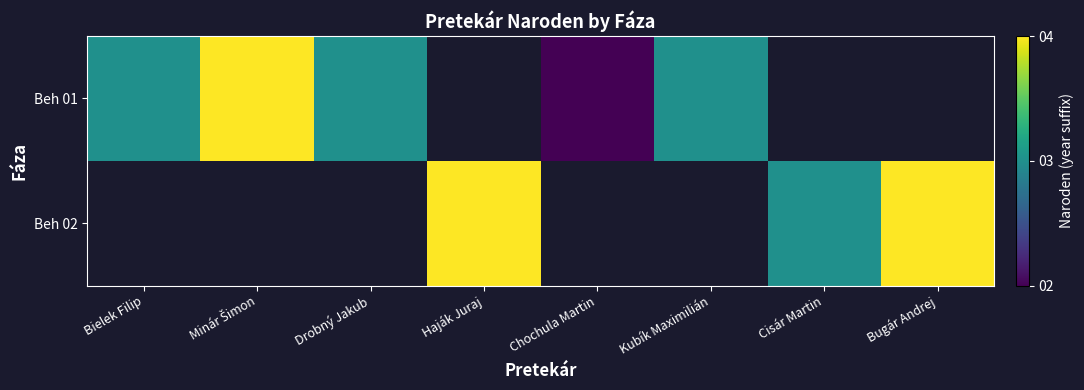

At how many categories does at least one series exceed 2?

7